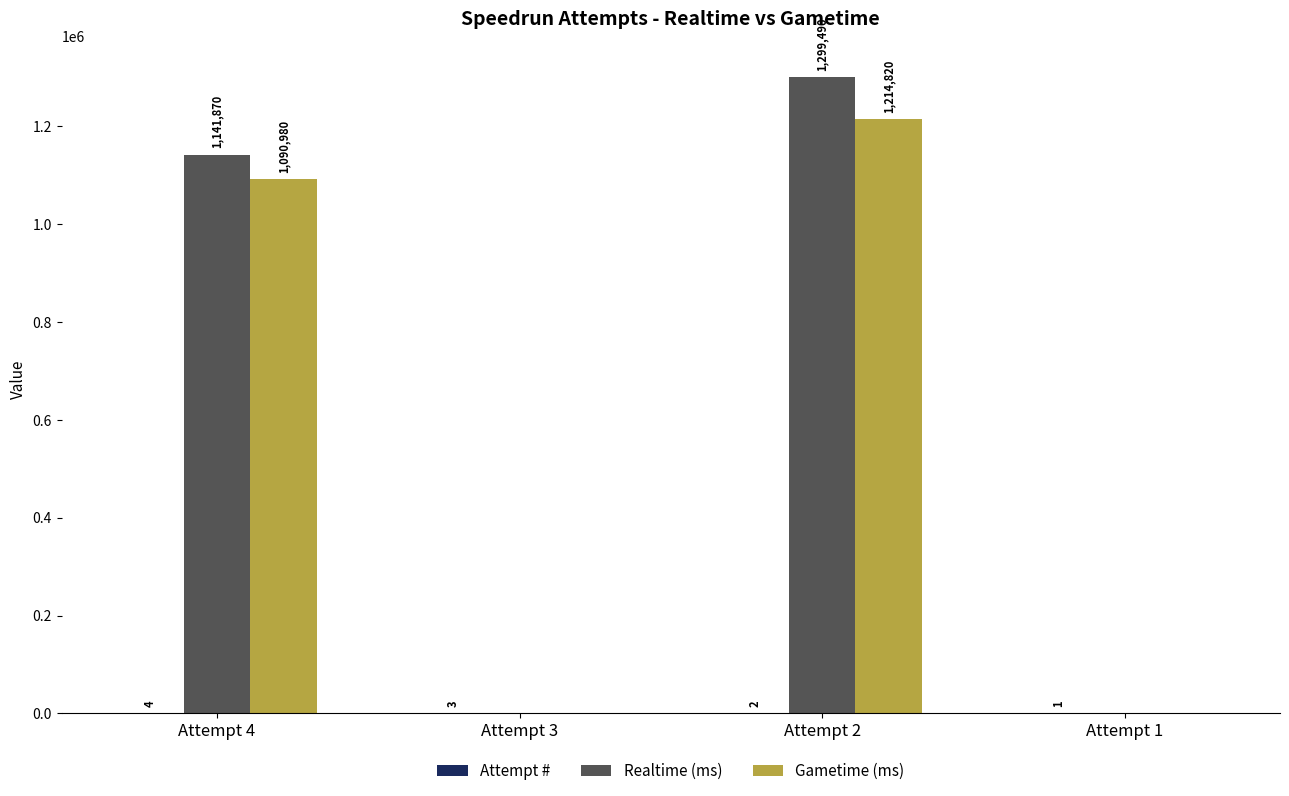

Which category has the highest value in the Gametime (ms) series?

Attempt 2